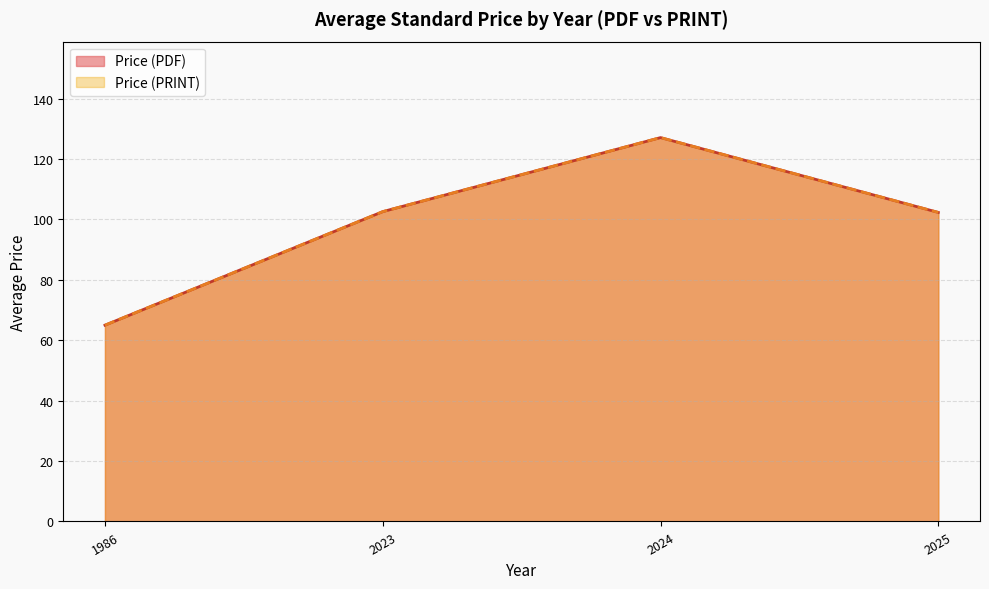

Does the chart display data point markers on the line(s)?

No